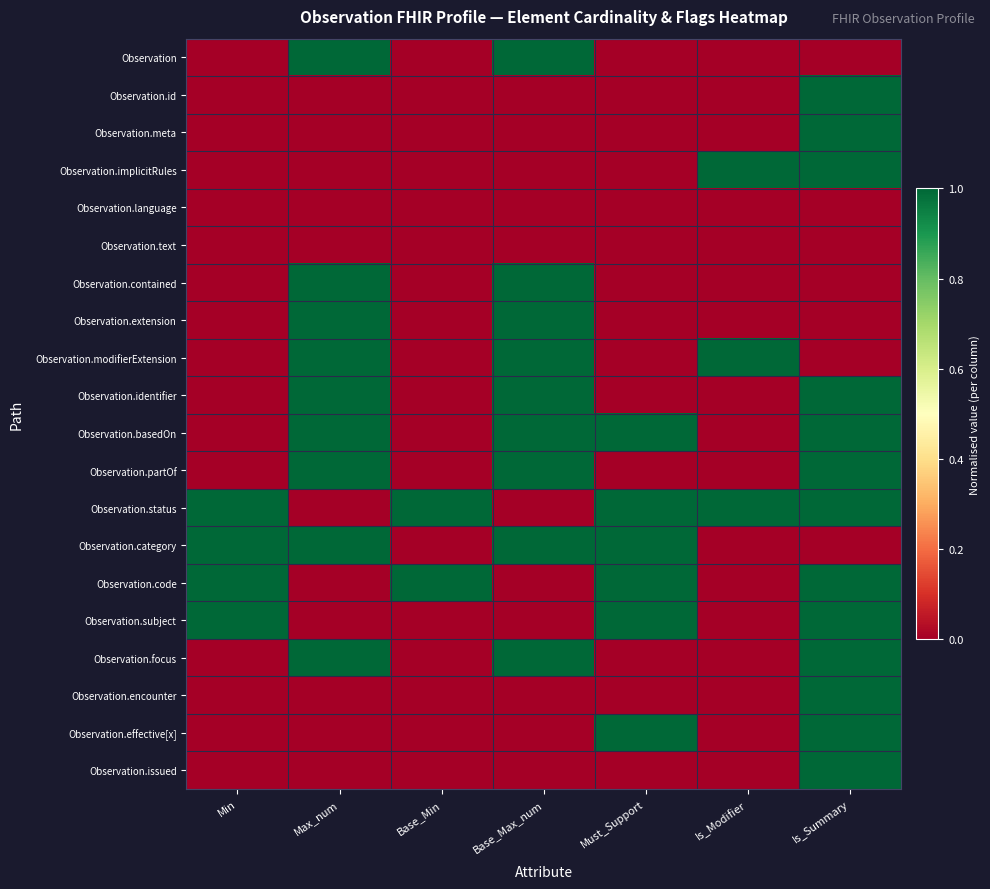

At how many categories does at least one series exceed 0?

7